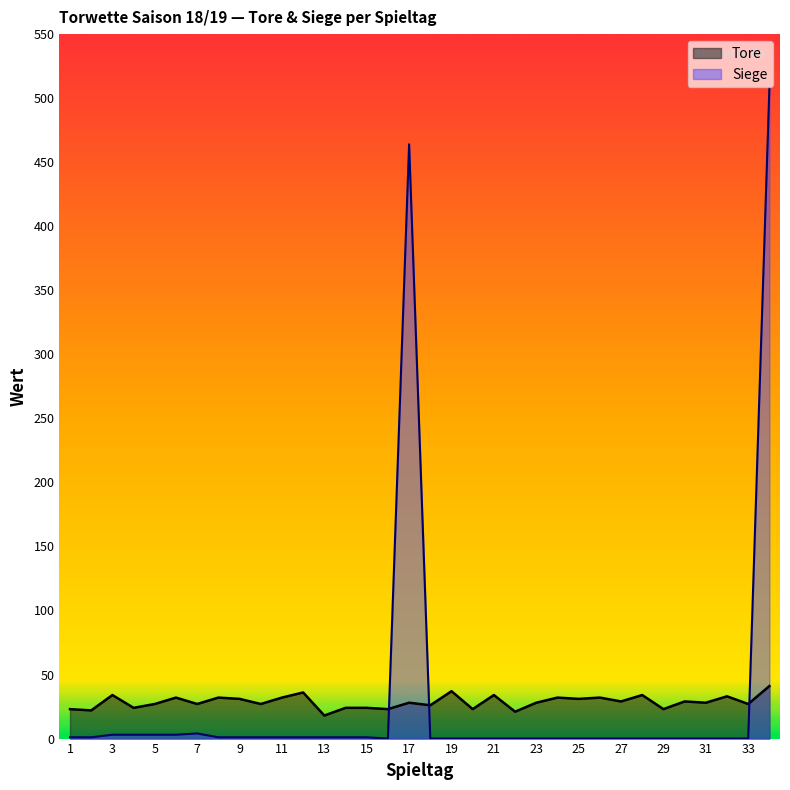

The Tore series shows 24 at 15. True or false?

True